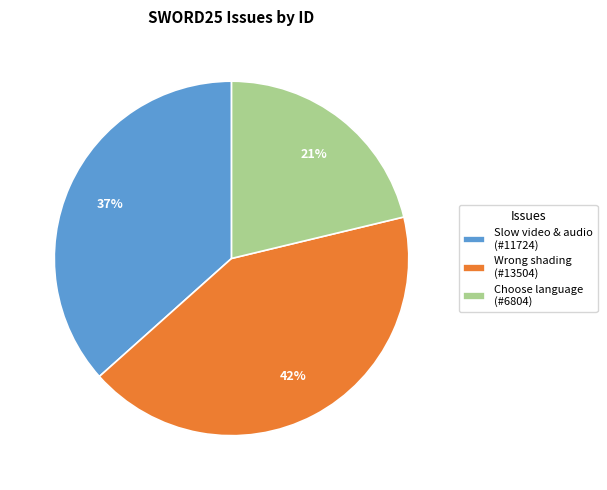

Which has a higher value, Wrong shading (#13504) or Slow video & audio (#11724)?

Wrong shading (#13504)